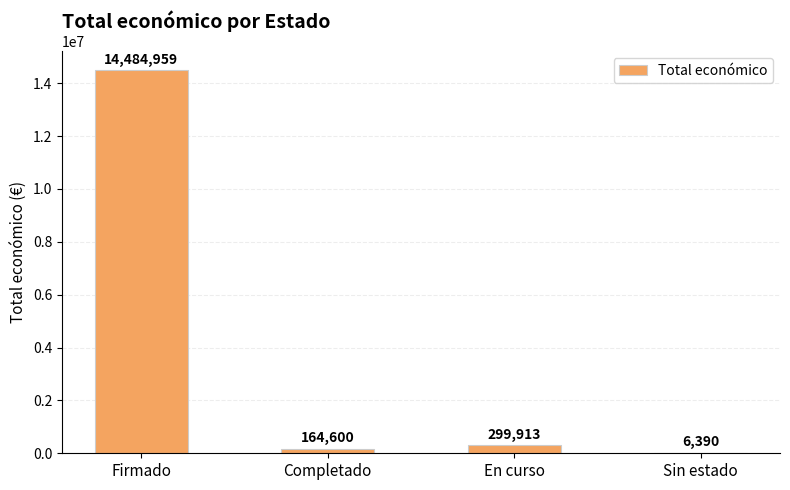

Which has a higher value, Sin estado or Firmado?

Firmado